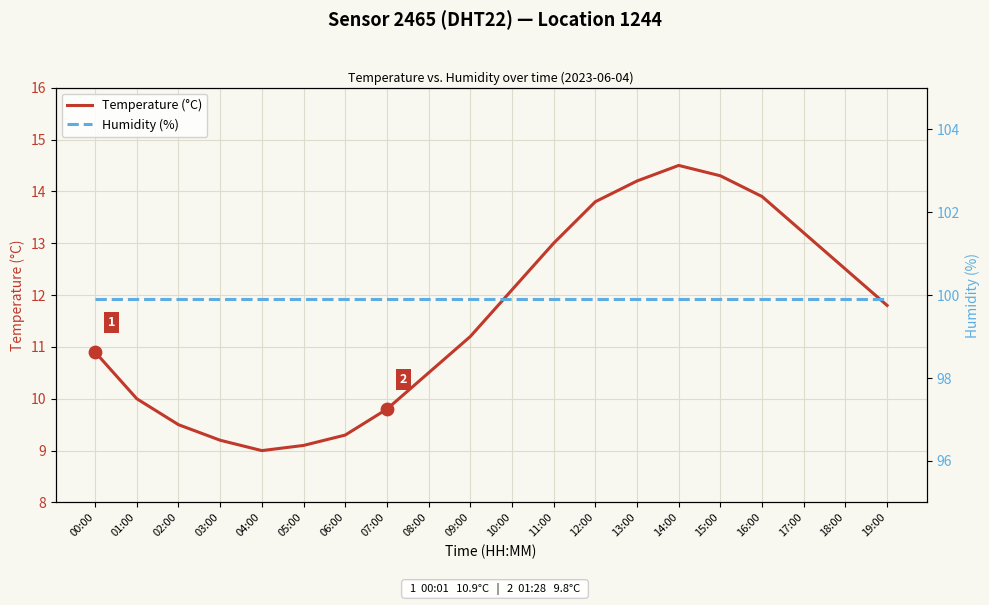

At how many categories does at least one series exceed 45?

20